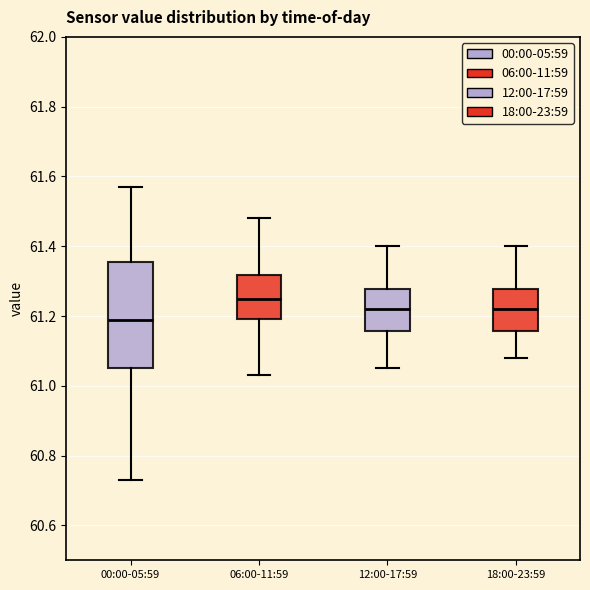

Reading left to right, read every box against the y-axis: the position of its median line, the range the box covers, and the ends of its whiskers. The values are not printed on the chart, so give them approximately, as read against the axis.

00:00-05:59: median 61.20, box 61.06 to 61.36, whiskers 60.74 to 61.58
06:00-11:59: median 61.26, box 61.20 to 61.32, whiskers 61.04 to 61.48
12:00-17:59: median 61.22, box 61.16 to 61.28, whiskers 61.06 to 61.40
18:00-23:59: median 61.22, box 61.16 to 61.28, whiskers 61.08 to 61.40